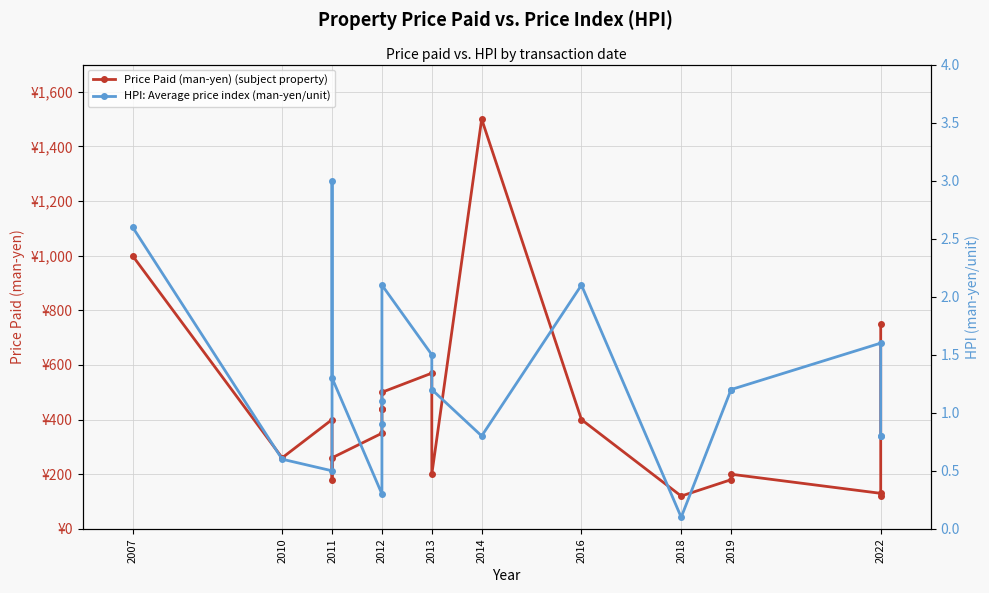

What is the difference between the maximum and second lowest values in the HPI: Average price index (man-yen/unit) series?

2.7